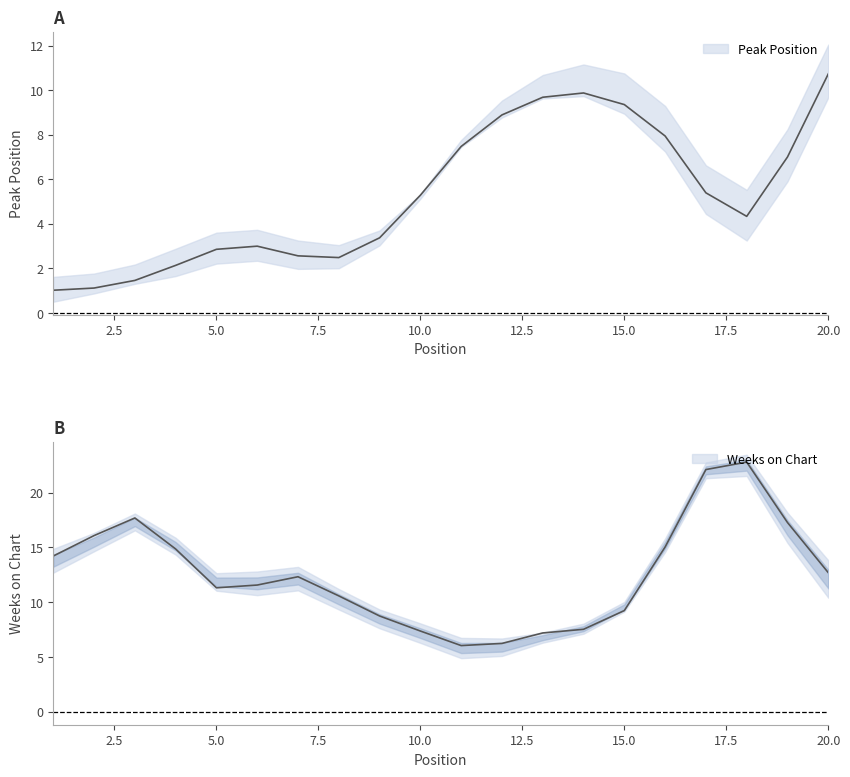

What is the sum of all Weeks on Chart values?

251